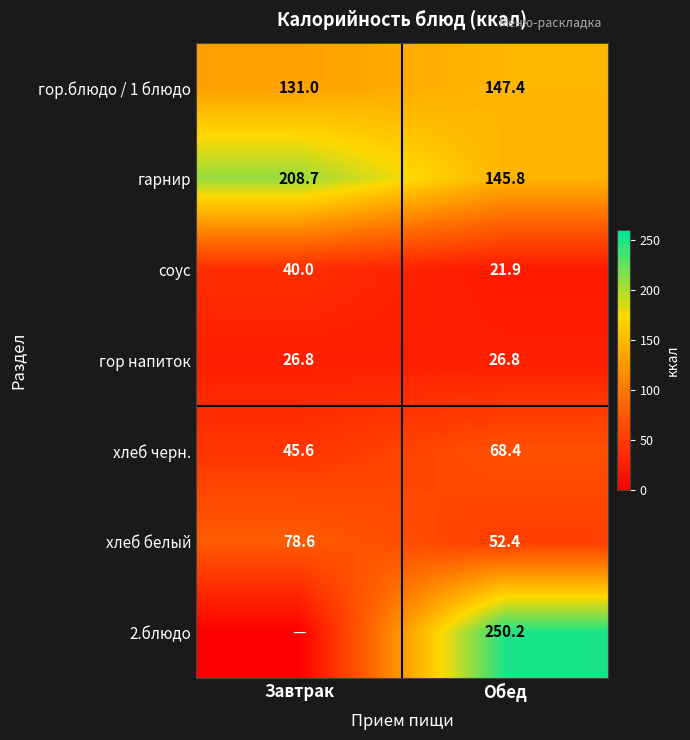

Is it true that гор напиток equals 26.8 at Завтрак?

True